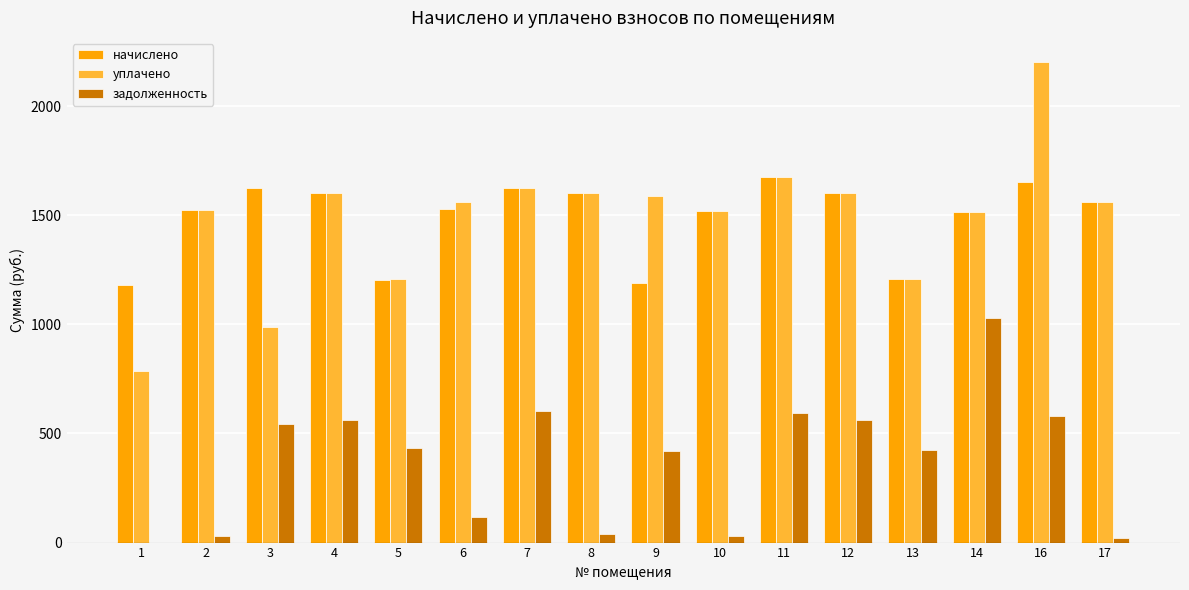

How many groups of bars are there?

16